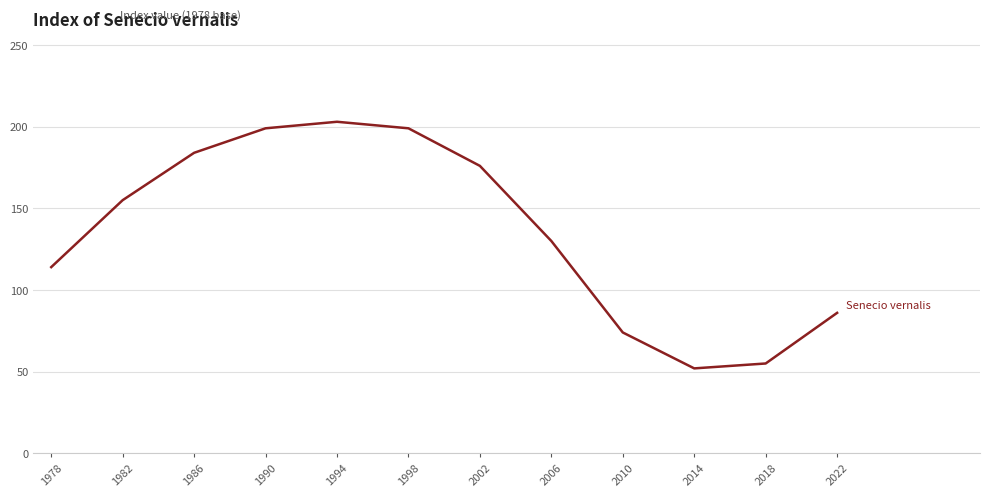

What is the difference between the values at 2014 and 1994?

151